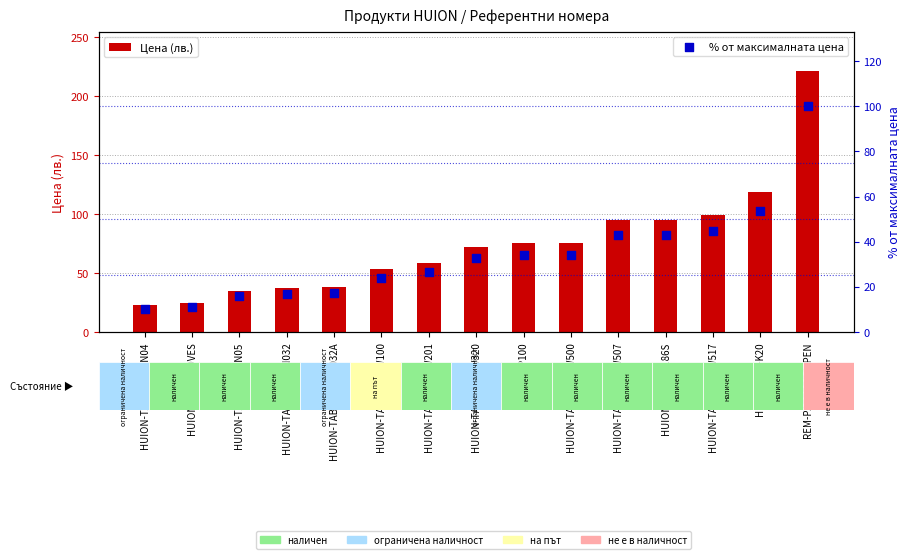

What is the total value across all series at HUION-TAB-NIBS-PN032?

53.8